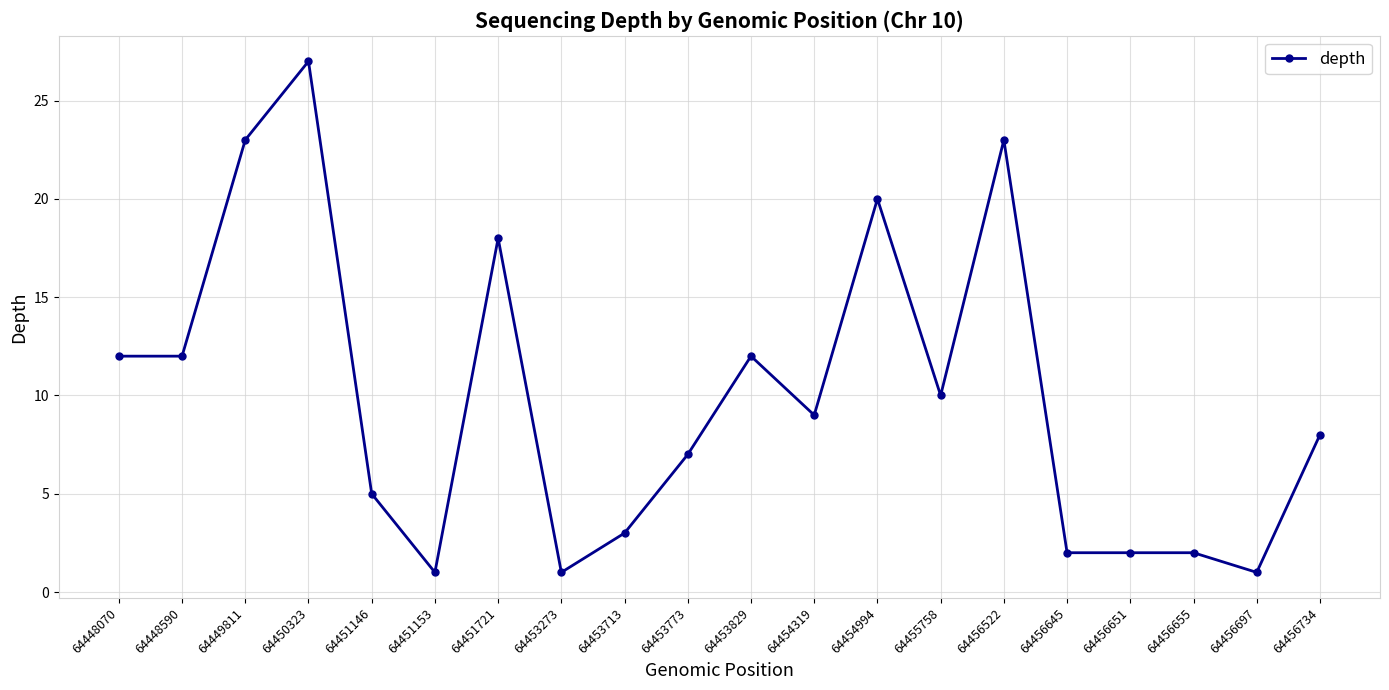

Approximately how many times larger is the value at 64451153 compared to 64456734?

0.1